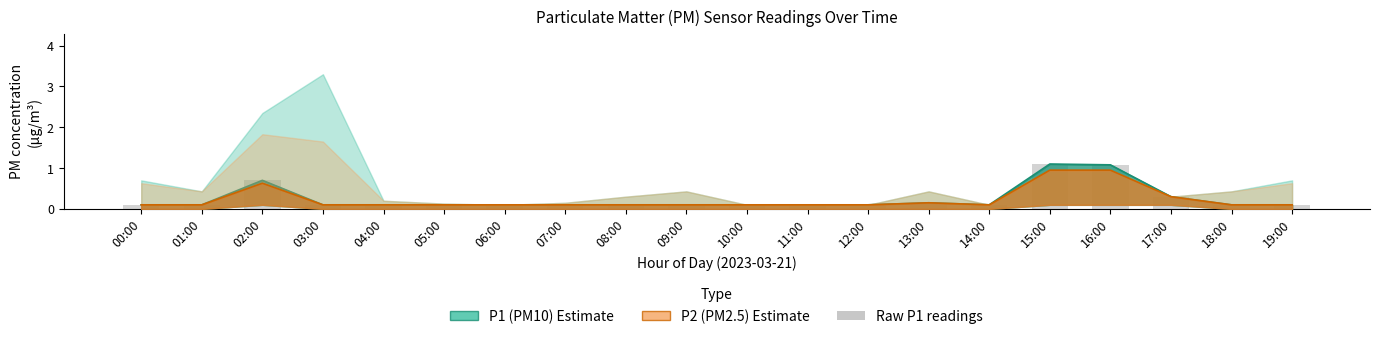

At which category is the sum across all series the highest?

15:00